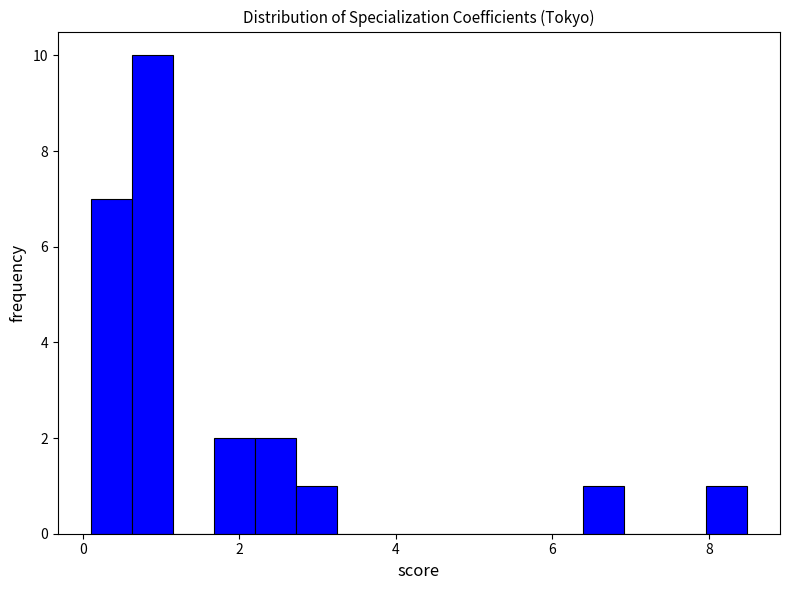

Read against the x-axis, roughly where is the centre of the tallest bar?

0.8